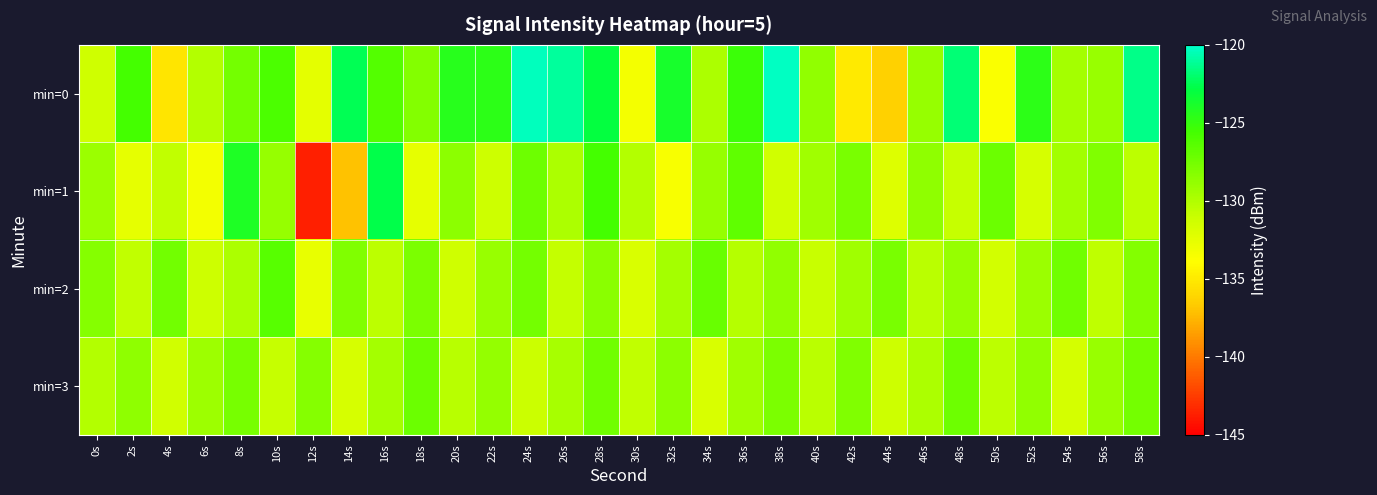

Between 50s and 34s, which is larger?

34s